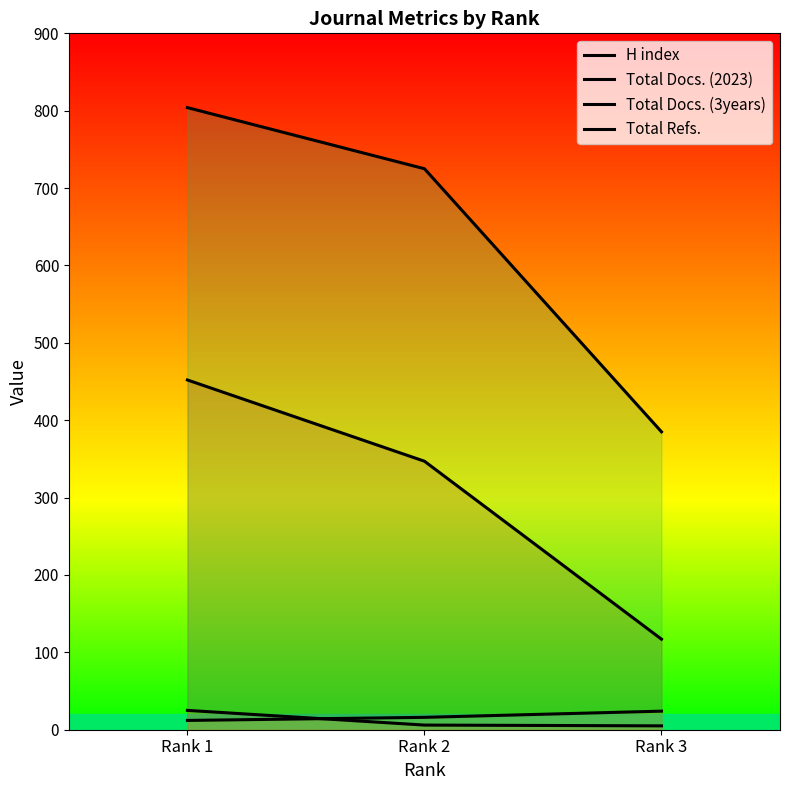

At which label is Total Docs. (3years) closest to 18?

Rank 2